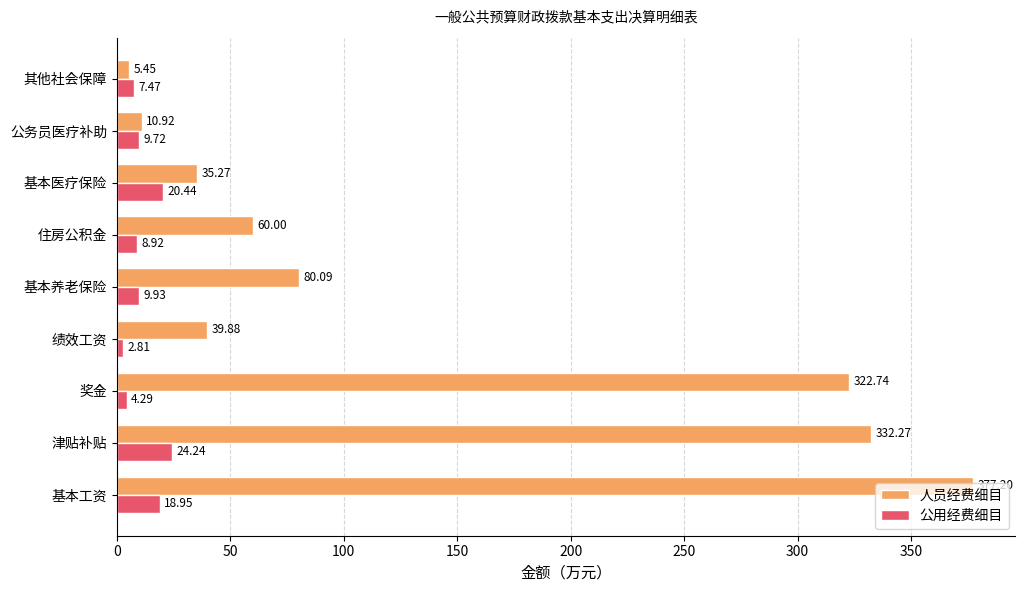

Which series has the widest spread of values?

人员经费细目